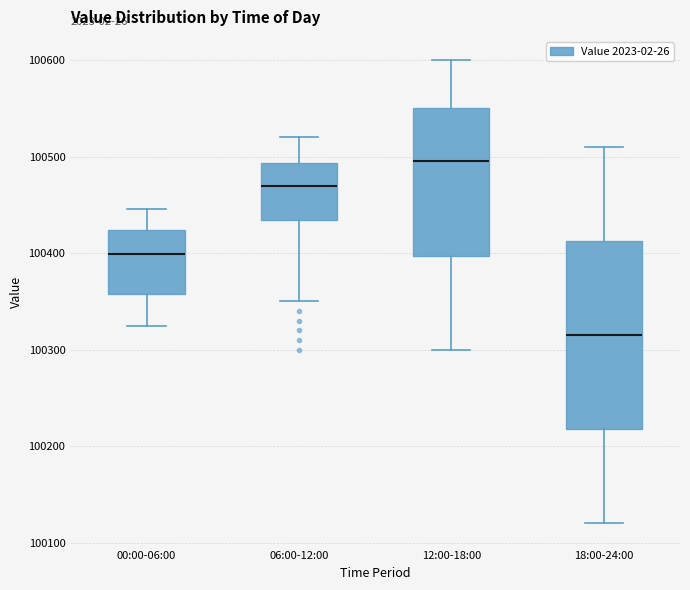

Which box has the lowest median line?

18:00-24:00